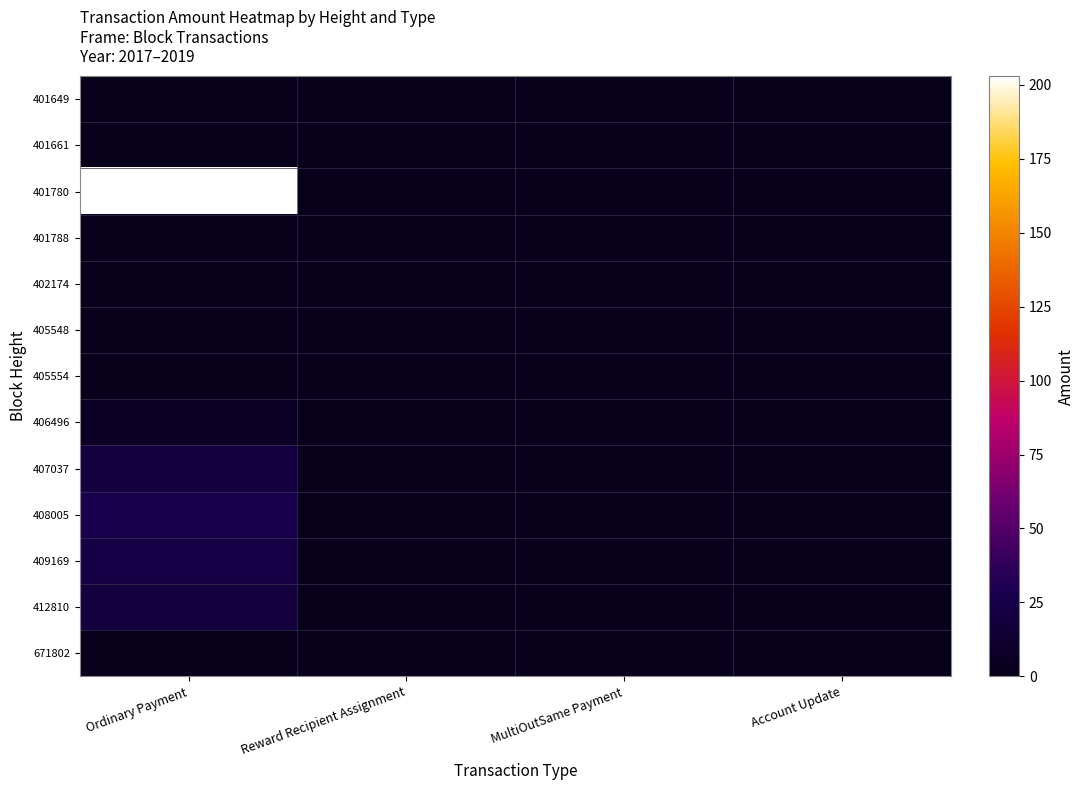

Reading left to right, what are all the values shown in this chart?

401649: Ordinary Payment=1.0	Reward Recipient Assignment=0.0	MultiOutSame Payment=0.0	Account Update=0.0
401661: Ordinary Payment=0.0	Reward Recipient Assignment=0.0	MultiOutSame Payment=0.0	Account Update=1.0
401780: Ordinary Payment=203.0	Reward Recipient Assignment=0.0	MultiOutSame Payment=0.0	Account Update=0.0
401788: Ordinary Payment=0.0	Reward Recipient Assignment=0.0	MultiOutSame Payment=0.0	Account Update=0.0
402174: Ordinary Payment=0.0	Reward Recipient Assignment=0.0	MultiOutSame Payment=0.0	Account Update=0.0
405548: Ordinary Payment=0.0	Reward Recipient Assignment=0.0	MultiOutSame Payment=0.0	Account Update=0.0
405554: Ordinary Payment=0.0	Reward Recipient Assignment=0.0	MultiOutSame Payment=0.0	Account Update=0.0
406496: Ordinary Payment=6.0	Reward Recipient Assignment=0.0	MultiOutSame Payment=0.0	Account Update=0.0
407037: Ordinary Payment=21.0	Reward Recipient Assignment=0.0	MultiOutSame Payment=0.0	Account Update=0.0
408005: Ordinary Payment=27.9	Reward Recipient Assignment=0.0	MultiOutSame Payment=0.0	Account Update=0.0
409169: Ordinary Payment=24.3	Reward Recipient Assignment=0.0	MultiOutSame Payment=0.0	Account Update=0.0
412810: Ordinary Payment=20.5	Reward Recipient Assignment=0.0	MultiOutSame Payment=0.0	Account Update=0.0
671802: Ordinary Payment=0.0	Reward Recipient Assignment=0.0	MultiOutSame Payment=0.0	Account Update=0.0